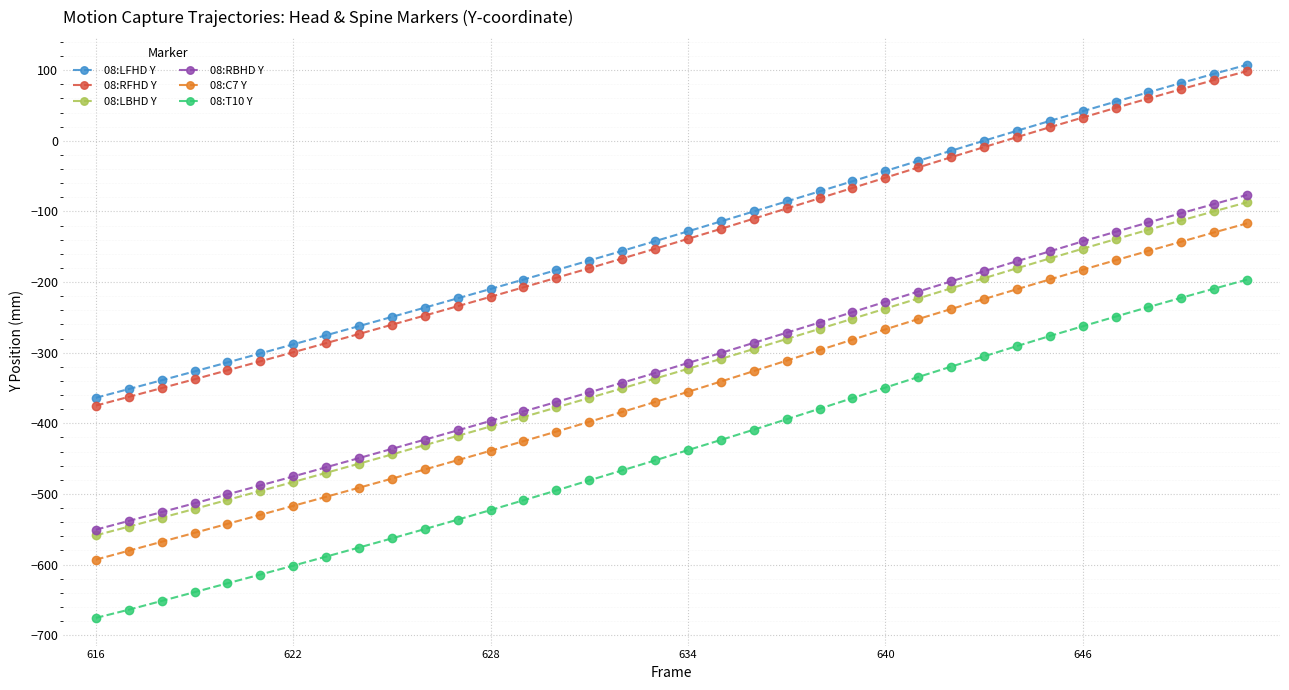

Which series has the largest range (max minus min)?

08:T10 Y